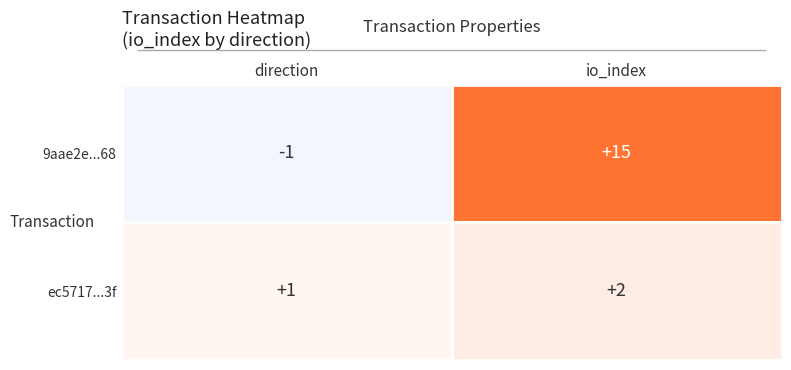

Which series has the widest spread of values?

9aae2e919374022b99f7a657e80abb9e381ce68